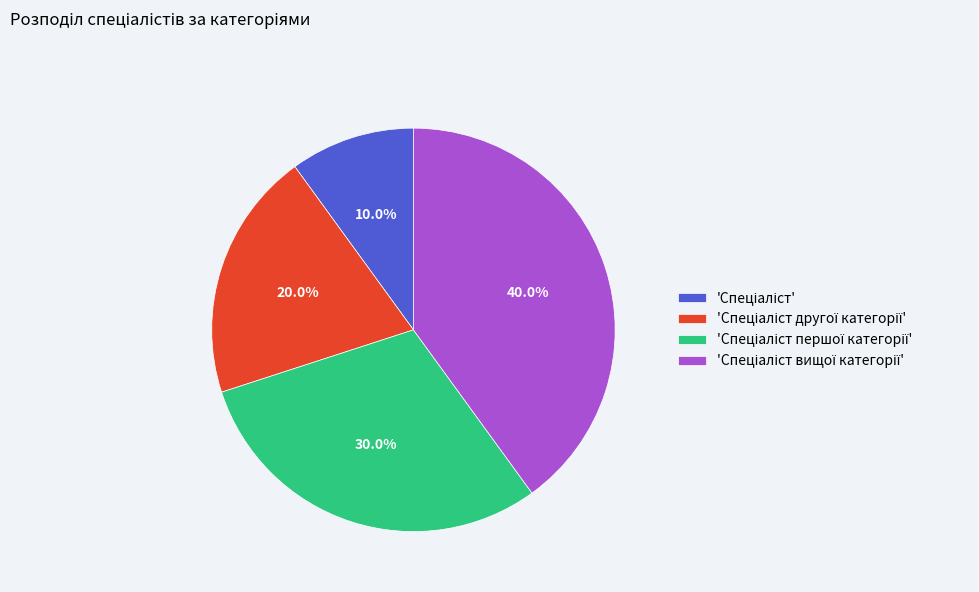

Is there any slice that represents more than half of the pie?

No